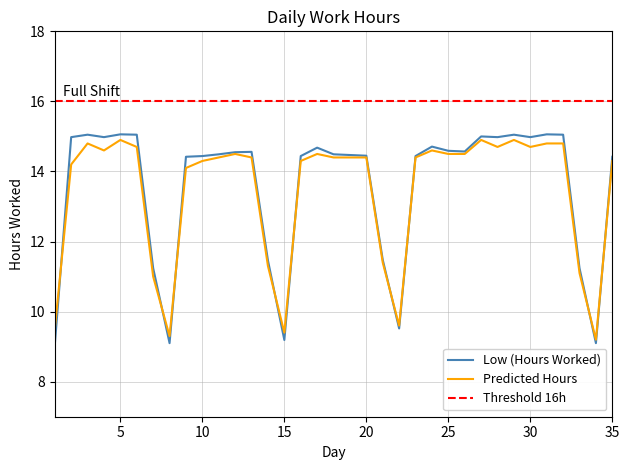

Rank the series by their maximum value, from highest to lowest.

Low, Predicted